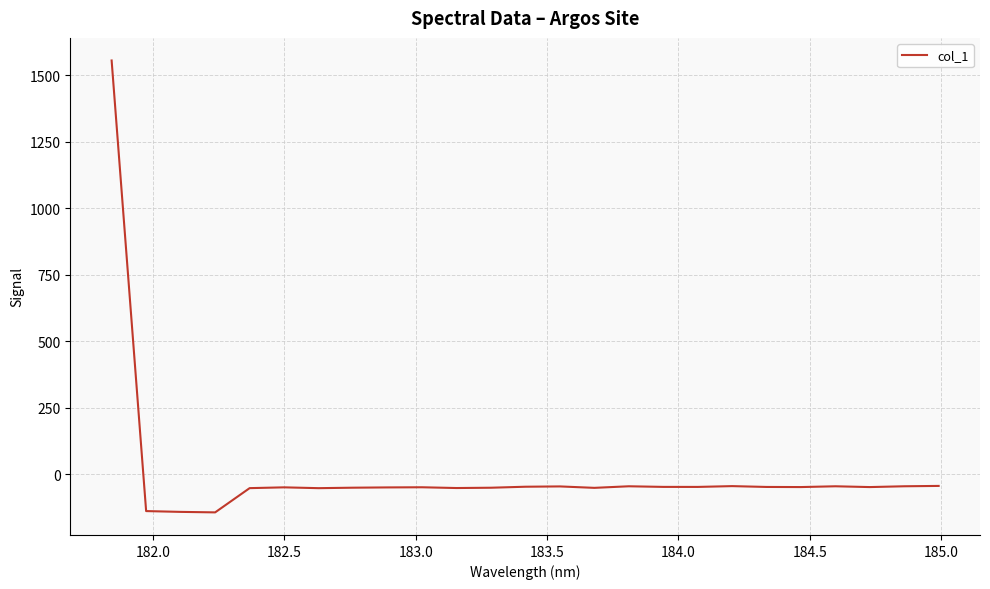

What is the minimum value shown in the chart?

-142.6